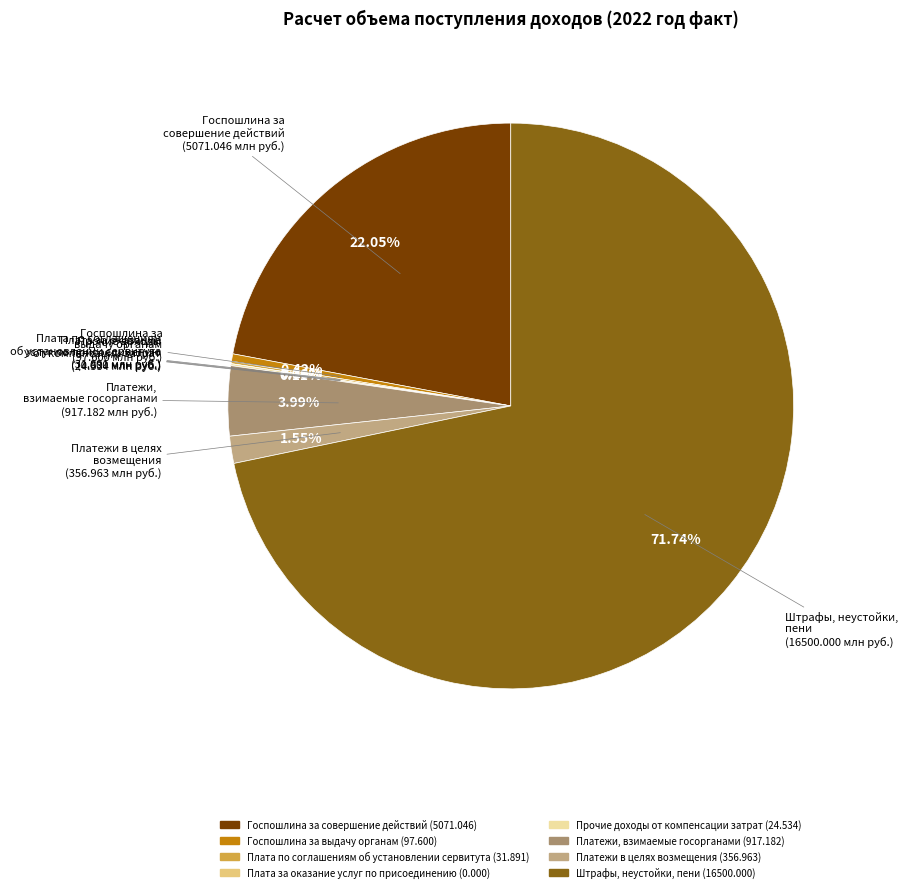

The Штрафы, неустойки, пени slice represents 60% of the pie. True or false?

False